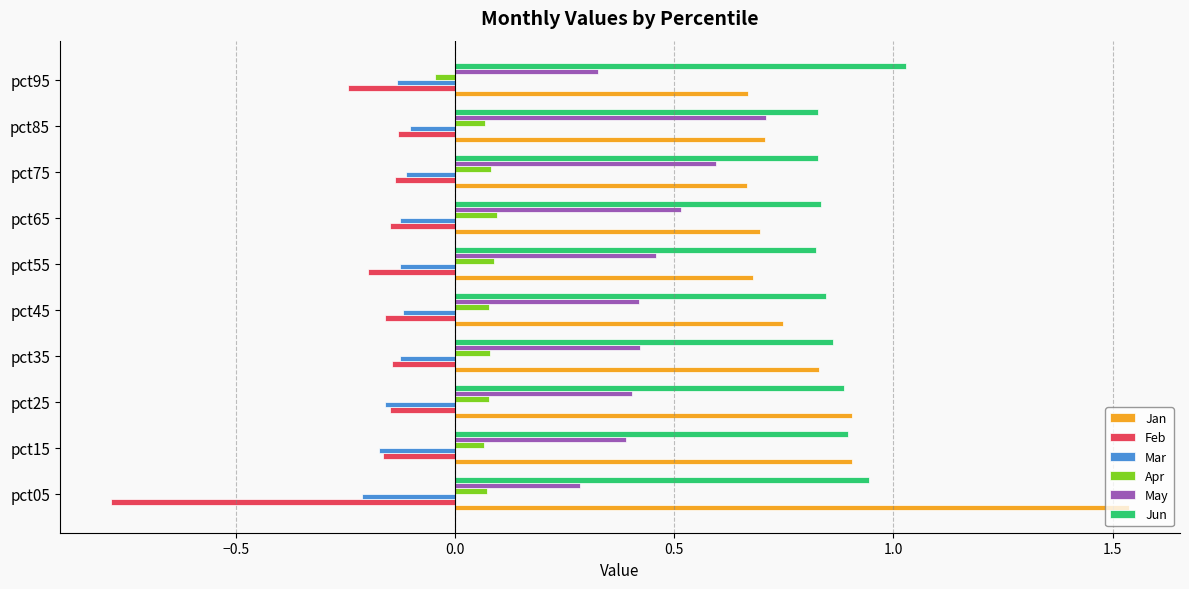

The Mar series shows -0.2 at pct05. True or false?

True